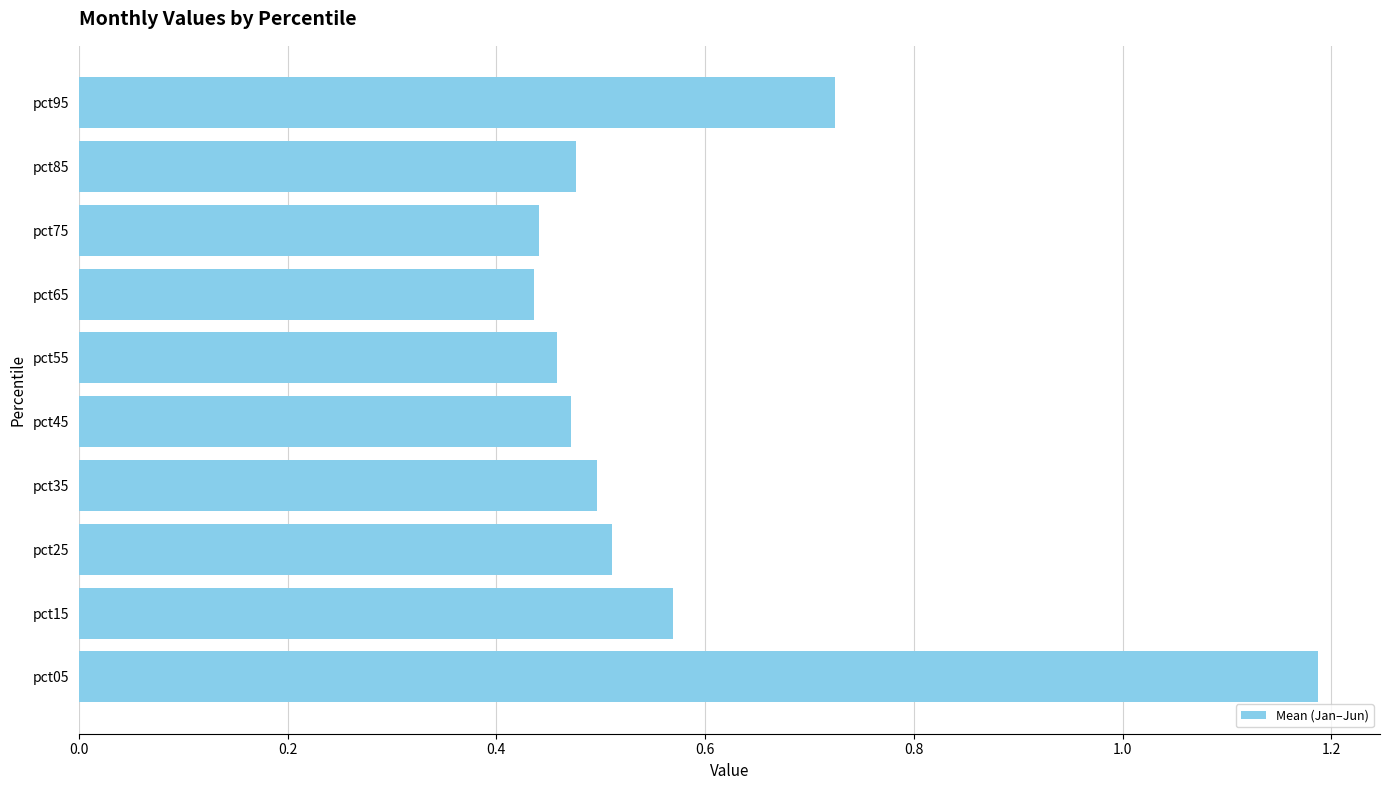

Which label corresponds to the largest value in the chart?

pct05